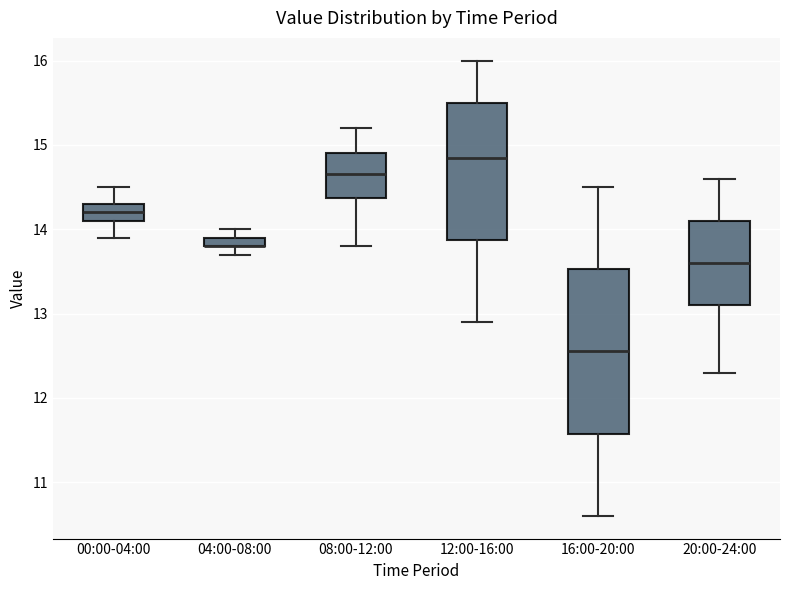

Where is the lower edge of the box for 20:00-24:00 on the y-axis? The values are not printed on the chart, so give them approximately, as read against the axis.

13.1